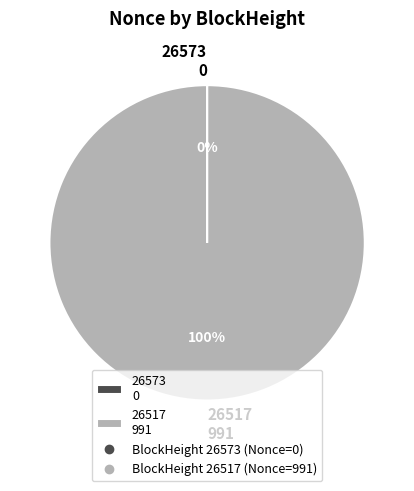

To the nearest percent, what portion does 26517 991 represent?

100%